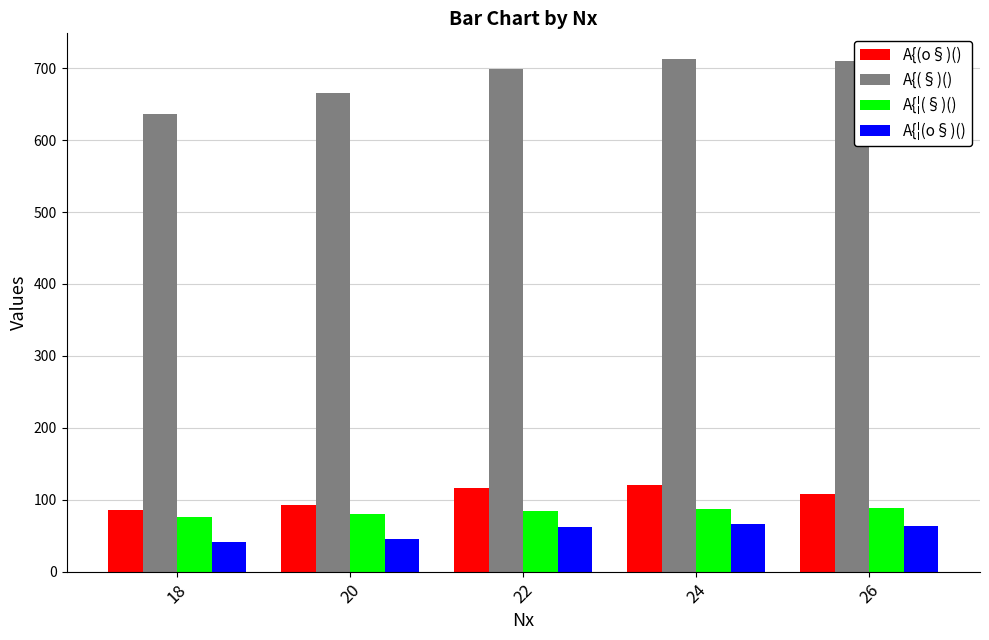

How many values in the A{¦(o§)() series are below 62?

2